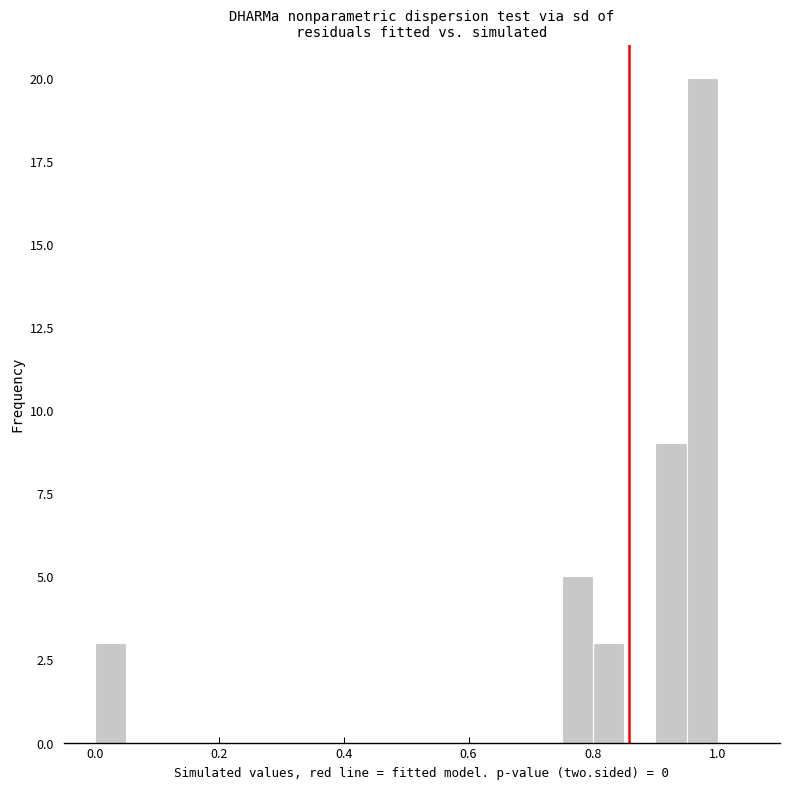

Around what value on the x-axis is the tallest bar? Give the approximate position of its centre, as read against the axis.

0.98